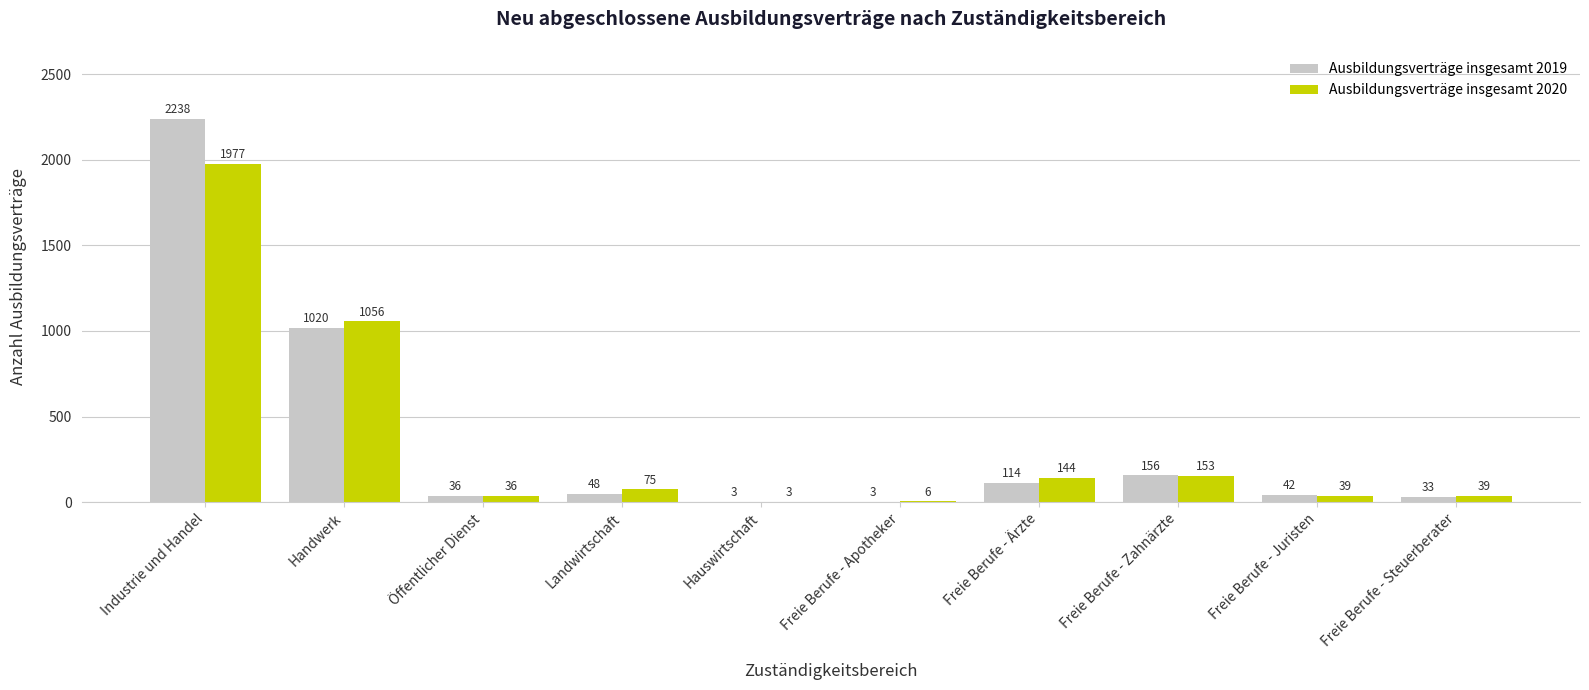

Which series has the largest total across all categories?

Ausbildungsverträge insgesamt 2019